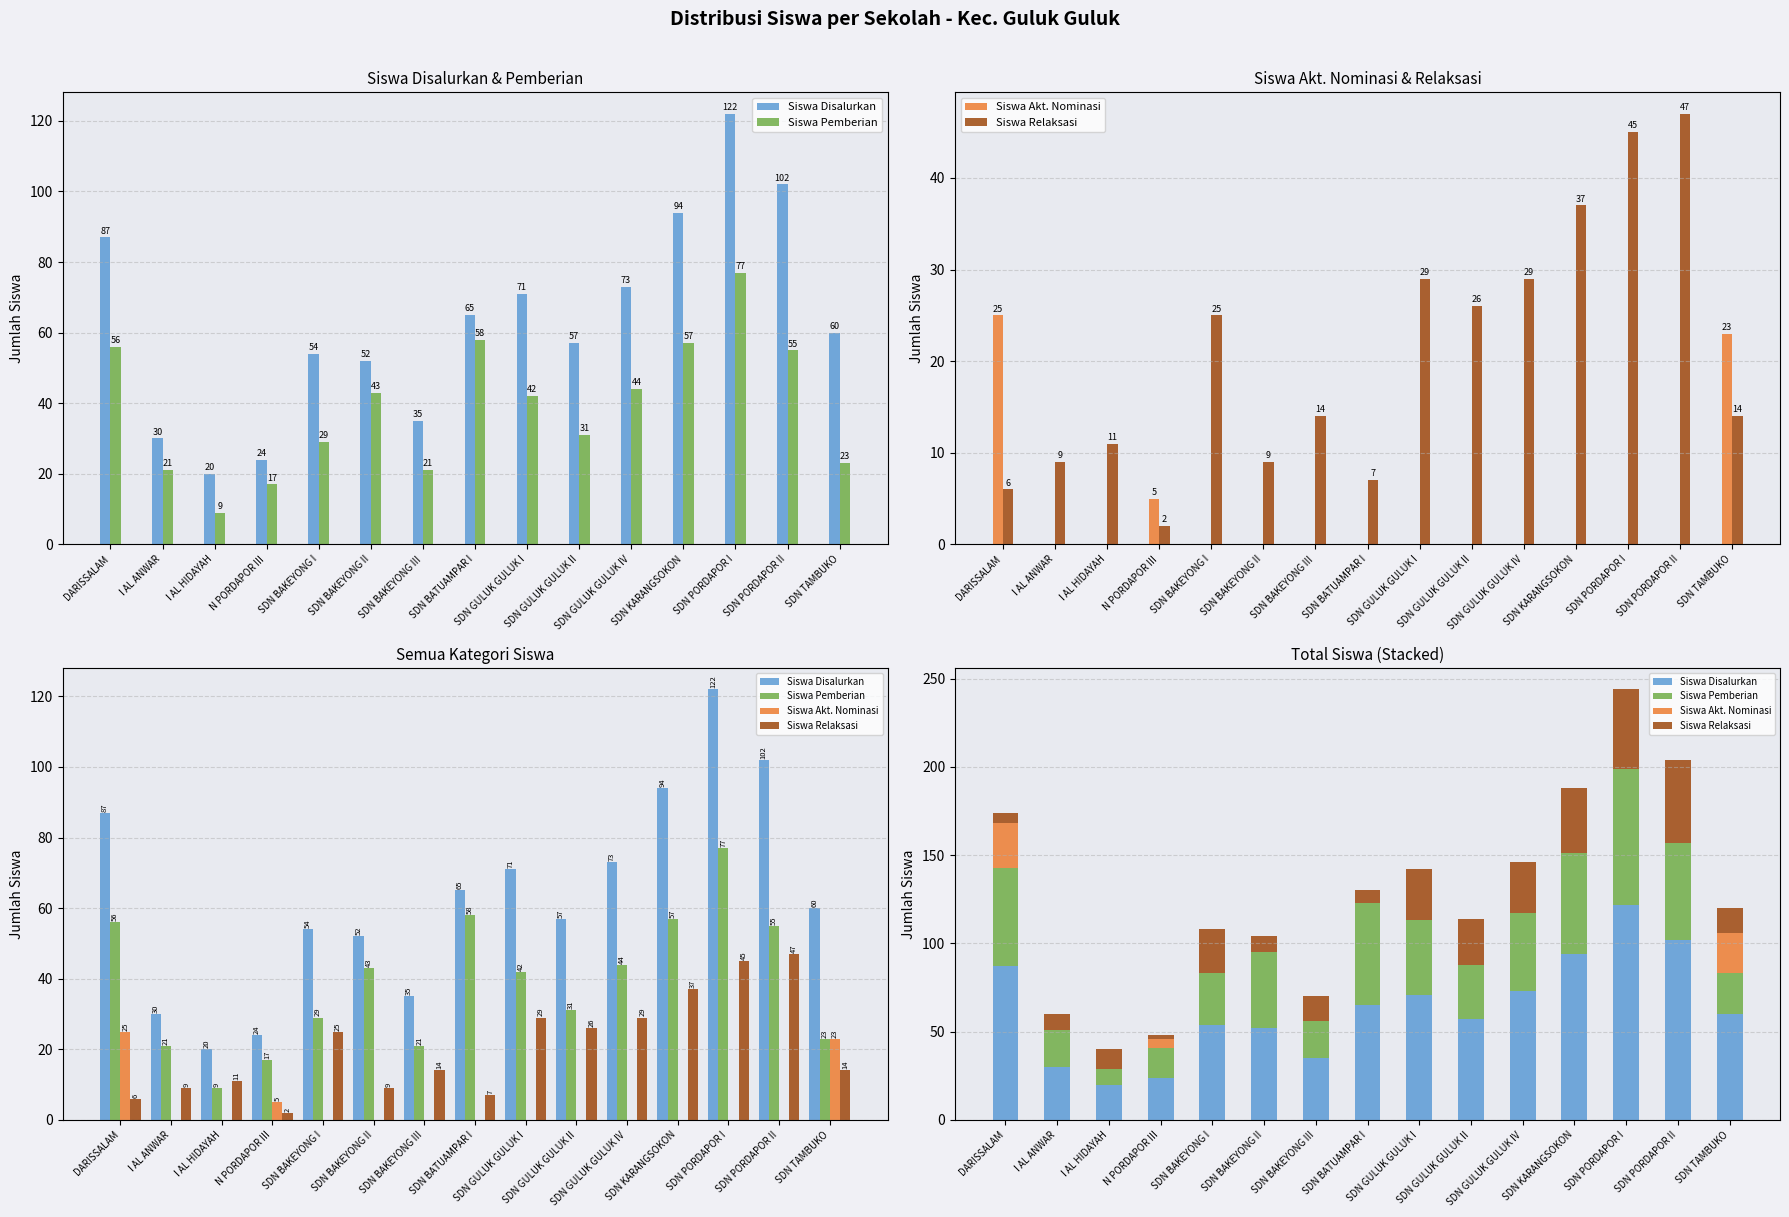

Rank the categories by Siswa Disalurkan value from highest to lowest.

SDN PORDAPOR I, SDN PORDAPOR II, SDN KARANGSOKON, DARISSALAM, SDN GULUK GULUK IV, SDN GULUK GULUK I, SDN BATUAMPAR I, SDN TAMBUKO, SDN GULUK GULUK II, SDN BAKEYONG I, SDN BAKEYONG II, SDN BAKEYONG III, I AL ANWAR, N PORDAPOR III, I AL HIDAYAH